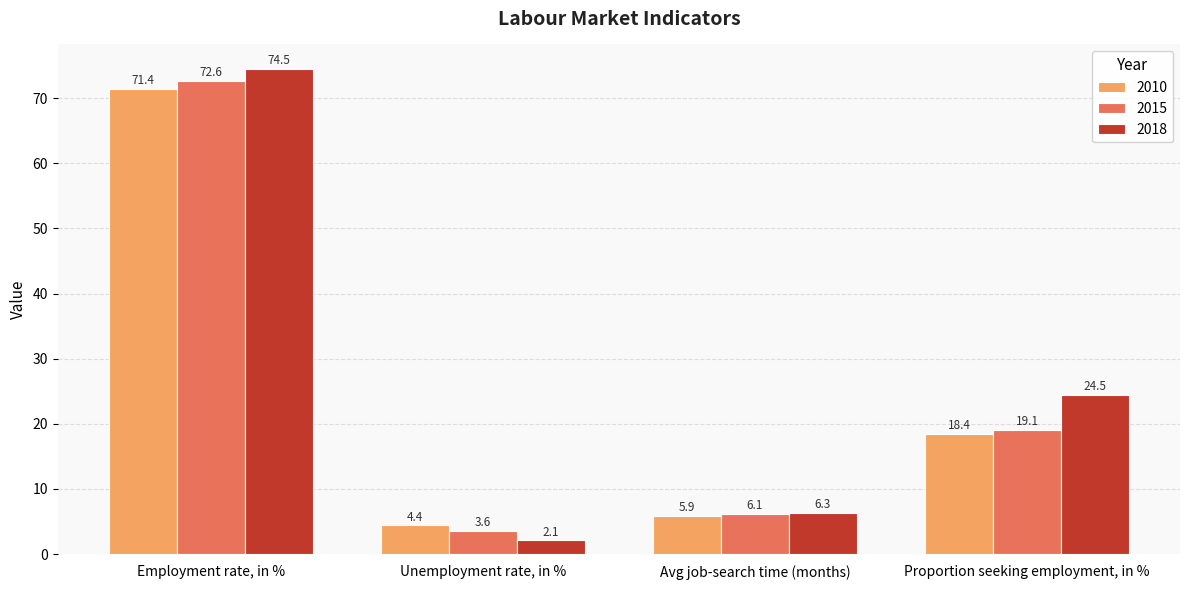

How many values in the 2010 series exceed 18?

2